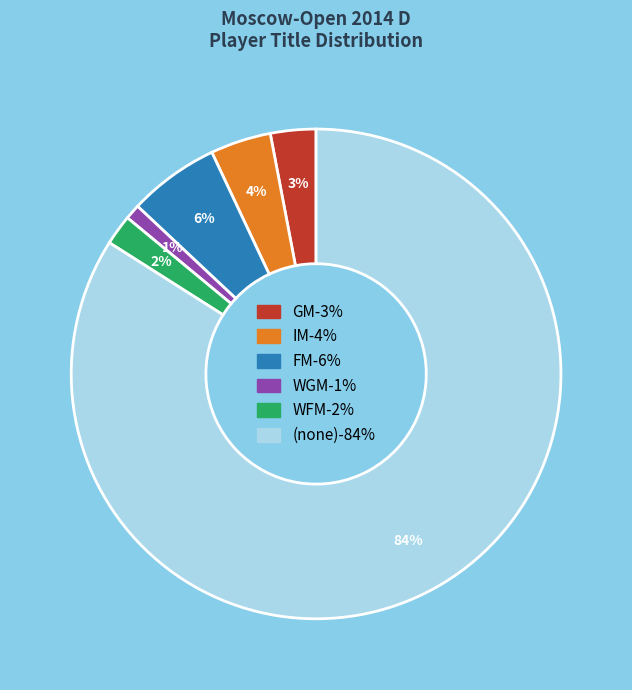

Does any single category account for the majority?

Yes